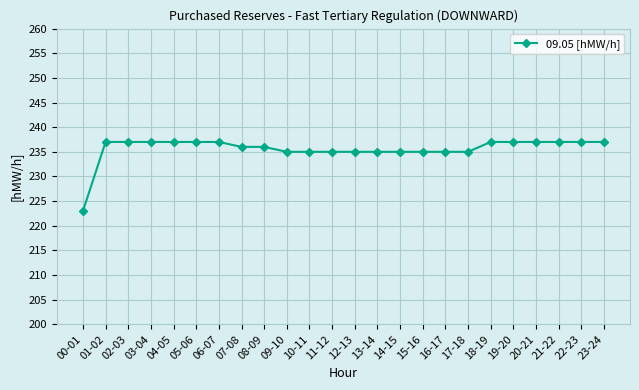

What is the sum of the values at 22-23 and 07-08?

473